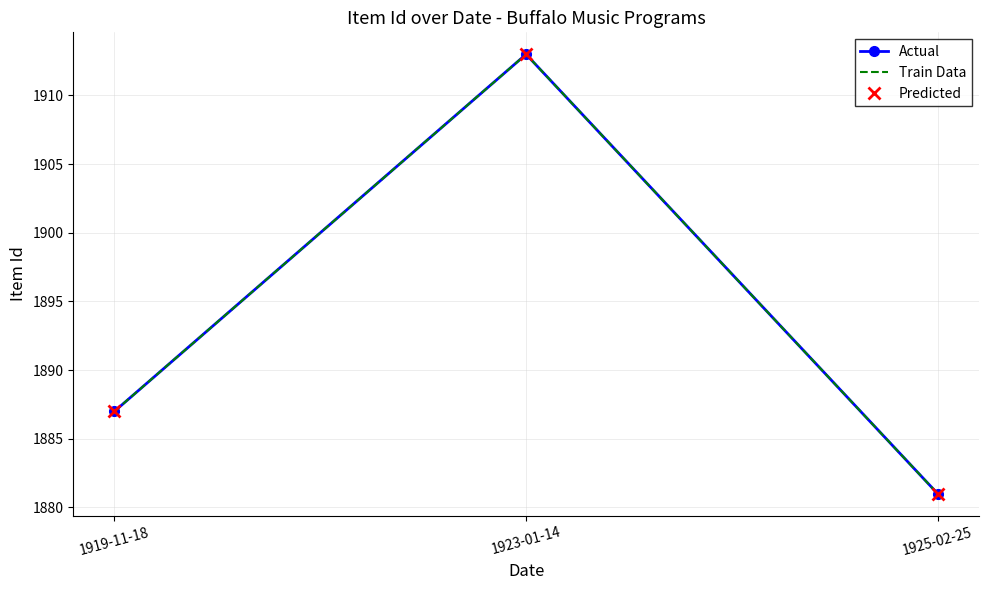

The value of Predicted at 1925-02-25 is 1881. True or false?

True